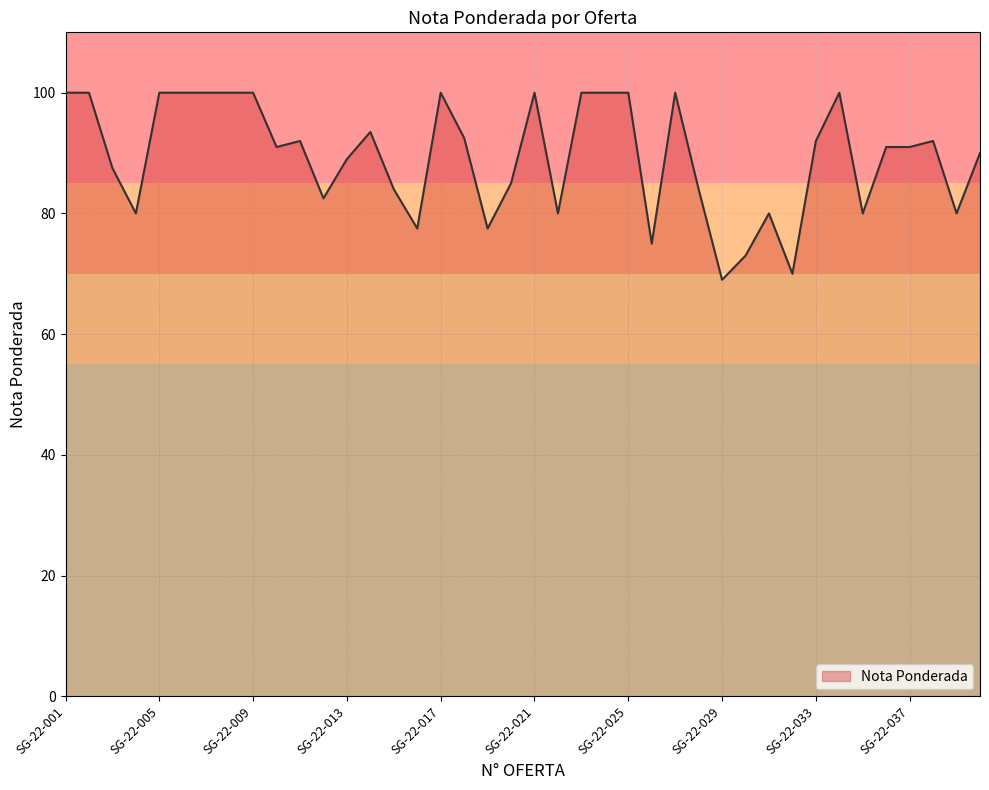

How many series are shown in this chart?

1